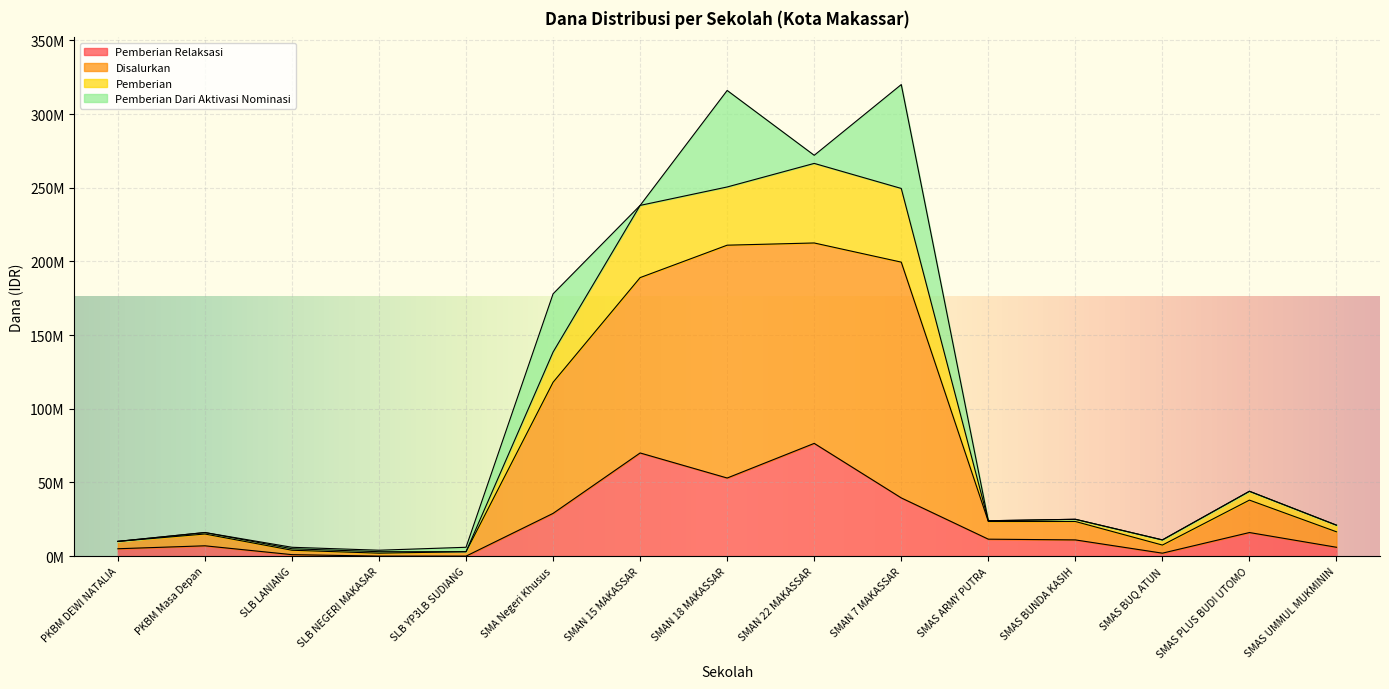

What is the value of the Pemberian Relaksasi point at the 6th from the left?

29000000